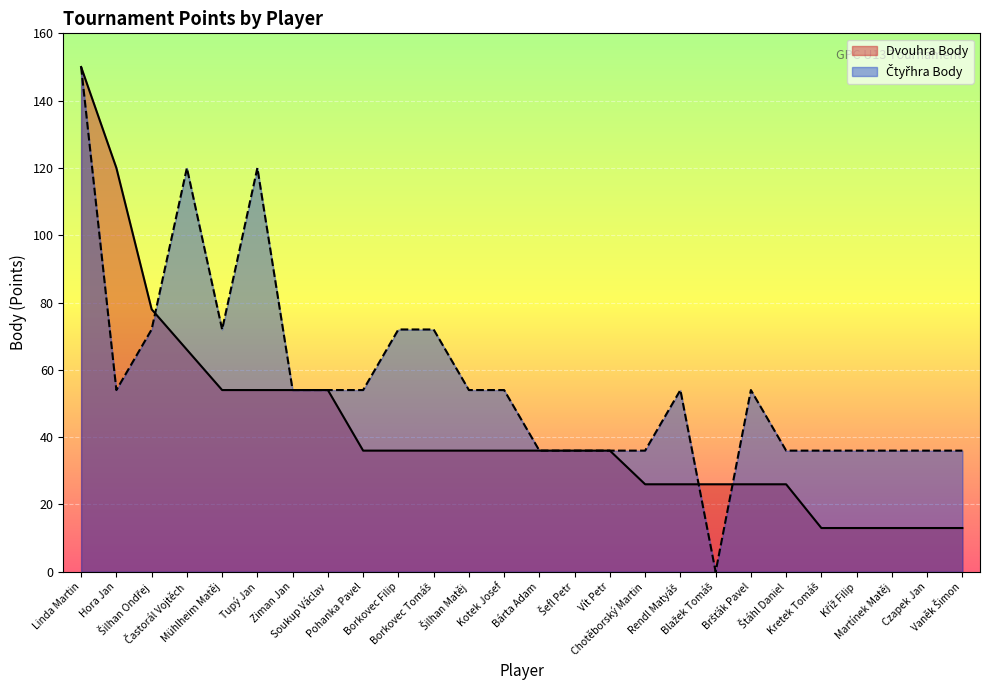

What is the total value across all series at Štáhl Daniel?

62